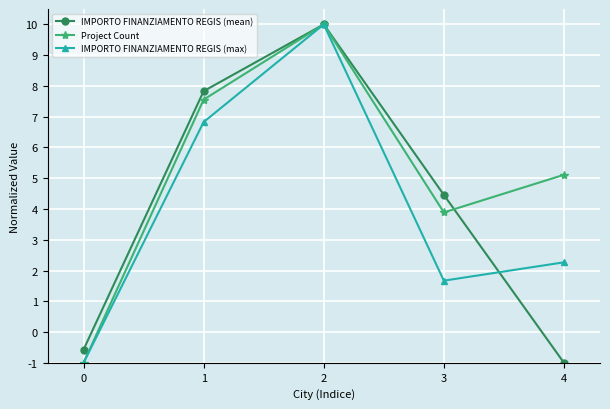

What is the difference between the IMPORTO FINANZIAMENTO REGIS (max) values at 3 and 2?

8.3